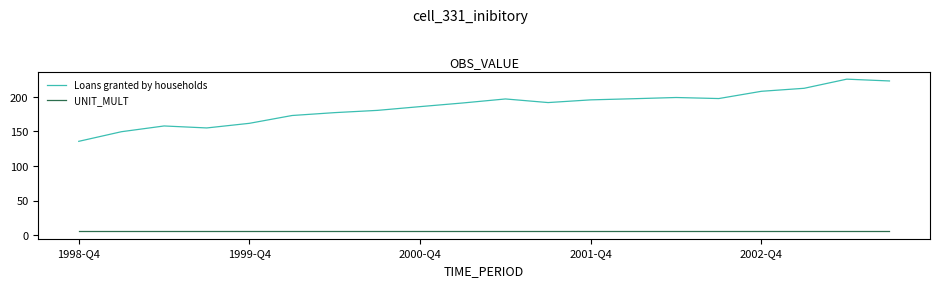

Which series has the largest total across all categories?

Loans granted by households